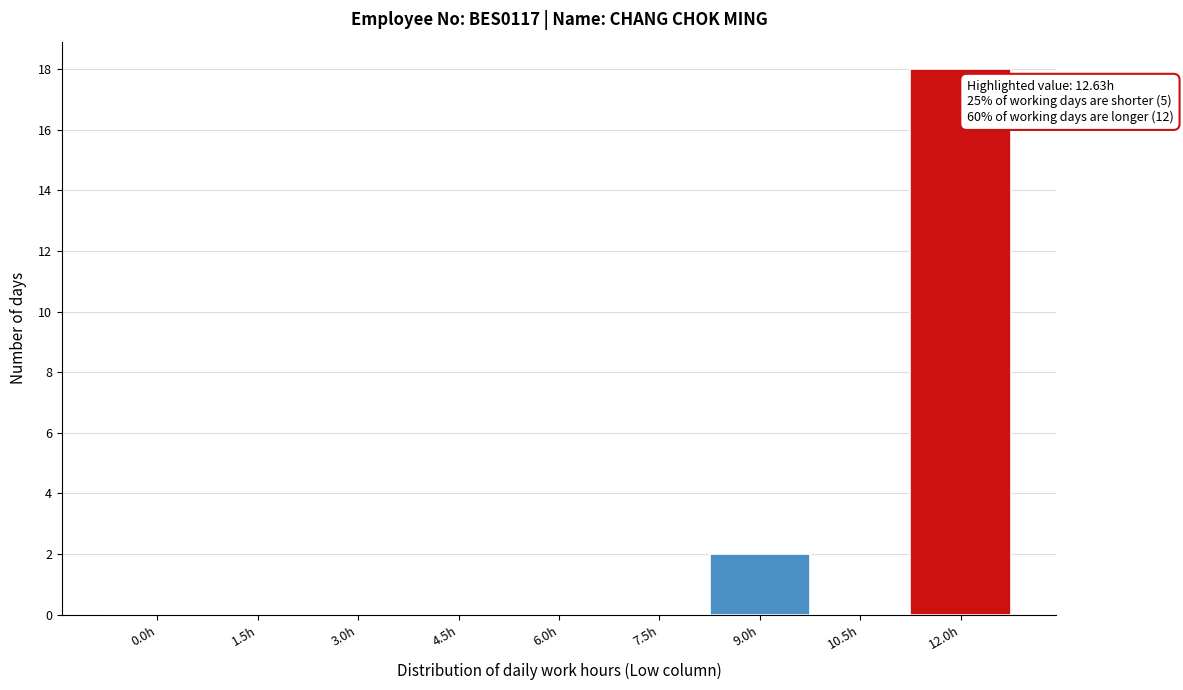

Reading left to right, what are all the values shown in this chart?

0.0h=0	1.5h=0	3.0h=0	4.5h=0	6.0h=0	7.5h=0	9.0h=2	10.5h=0	12.0h=18